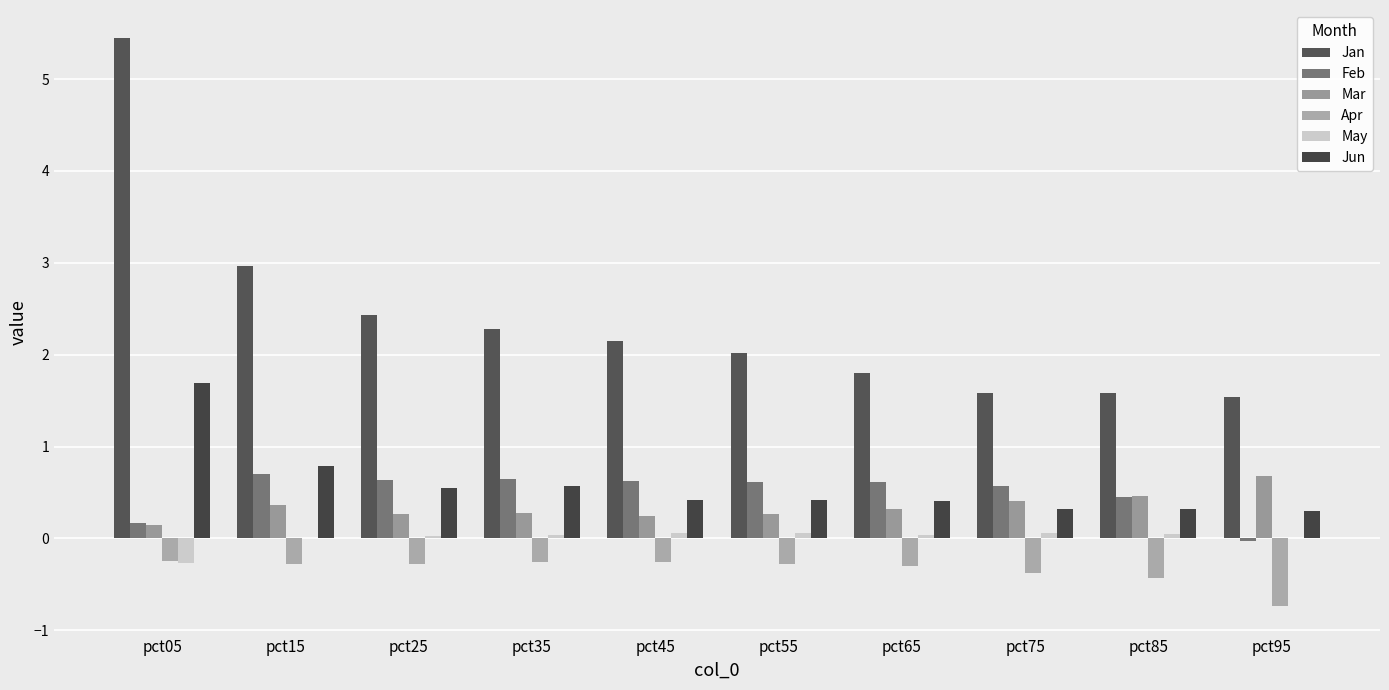

What is the average value of the Feb series?

0.5